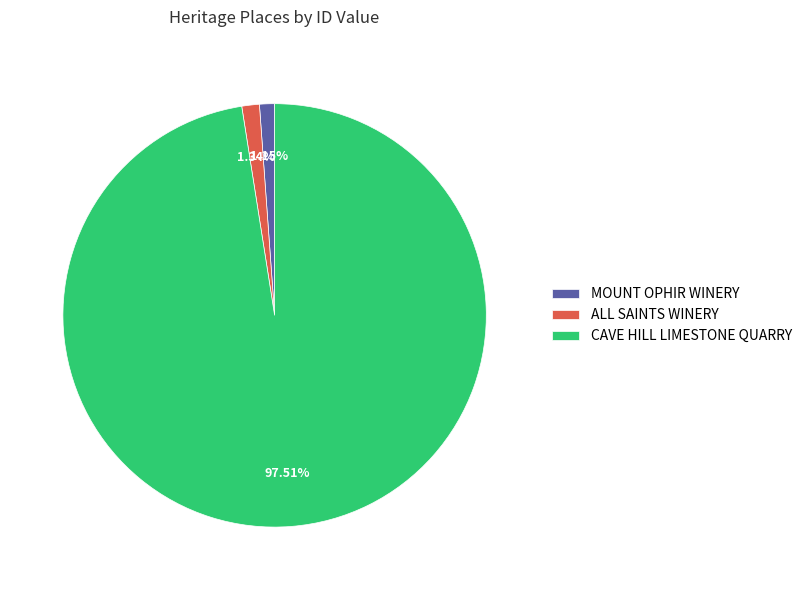

Which has a higher value, ALL SAINTS WINERY or CAVE HILL LIMESTONE QUARRY?

CAVE HILL LIMESTONE QUARRY